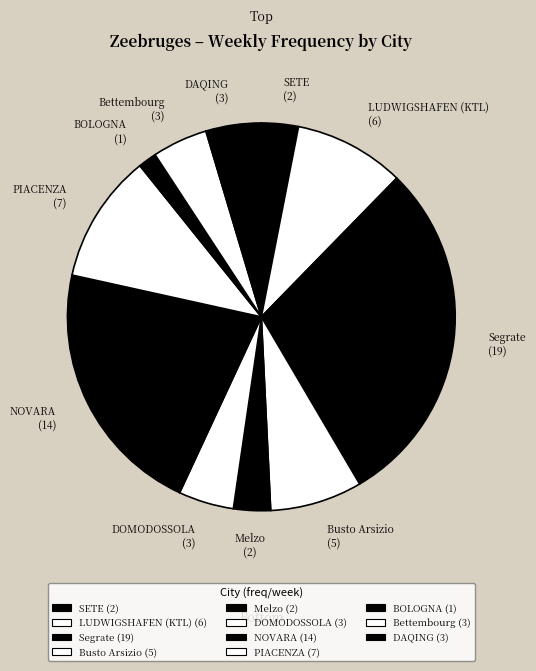

Is it true that DOMODOSSOLA is 5% of the pie?

True